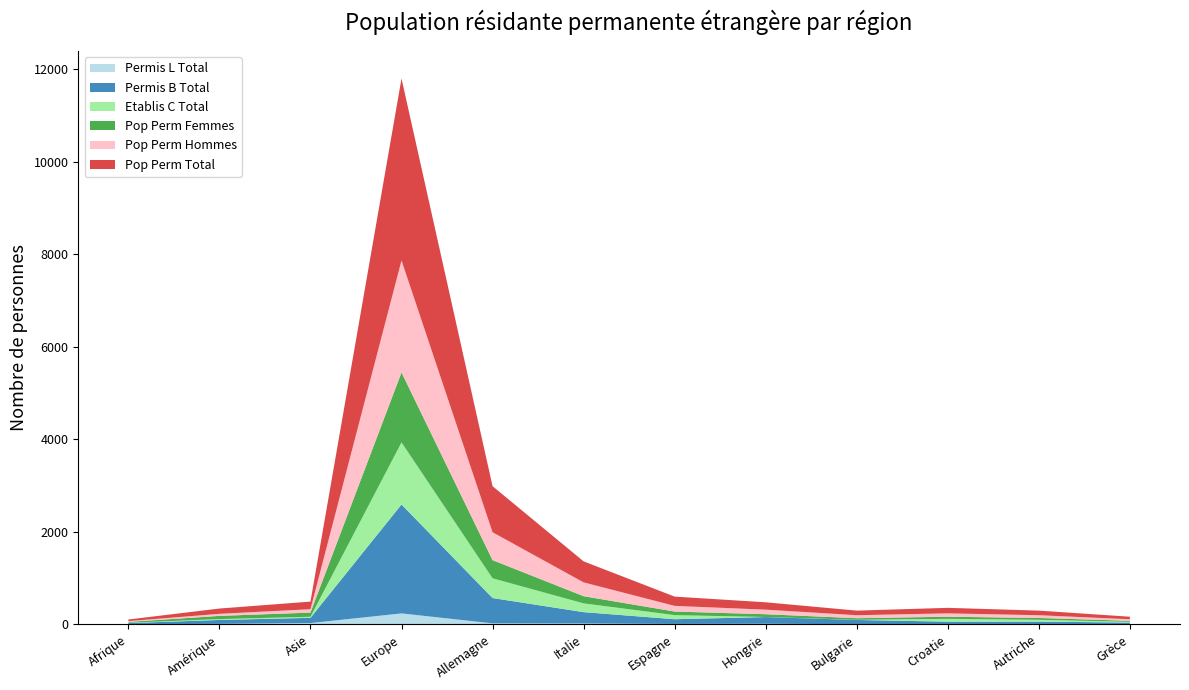

Reading left to right, what are all the values shown in this chart?

Permis L Total: Afrique=3	Amérique=10	Asie=28	Europe=237	Allemagne=22	Italie=19	Espagne=9	Hongrie=13	Bulgarie=3	Croatie=6	Autriche=5	Grèce=1
Permis B Total: Afrique=25	Amérique=85	Asie=113	Europe=2355	Allemagne=547	Italie=245	Espagne=102	Hongrie=145	Bulgarie=92	Croatie=52	Autriche=54	Grèce=38
Etablis C Total: Afrique=7	Amérique=19	Asie=23	Europe=1343	Allemagne=427	Italie=190	Espagne=89	Hongrie=1	Bulgarie=4	Croatie=61	Autriche=40	Grèce=16
Pop Perm Femmes: Afrique=18	Amérique=69	Asie=90	Europe=1513	Allemagne=393	Italie=155	Espagne=77	Hongrie=60	Bulgarie=34	Croatie=46	Autriche=39	Grèce=21
Pop Perm Hommes: Afrique=17	Amérique=45	Asie=74	Europe=2422	Allemagne=603	Italie=299	Espagne=123	Hongrie=99	Bulgarie=65	Croatie=73	Autriche=60	Grèce=34
Pop Perm Total: Afrique=35	Amérique=114	Asie=164	Europe=3935	Allemagne=996	Italie=454	Espagne=200	Hongrie=159	Bulgarie=99	Croatie=119	Autriche=99	Grèce=55